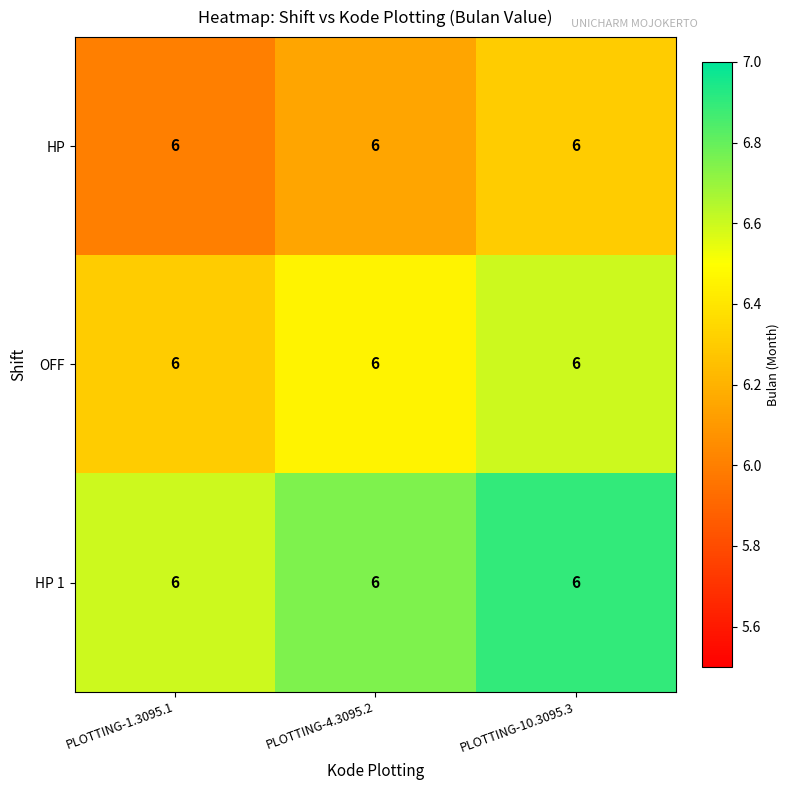

Which category has the highest value in the HP 1 series?

PLOTTING-10.3095.3